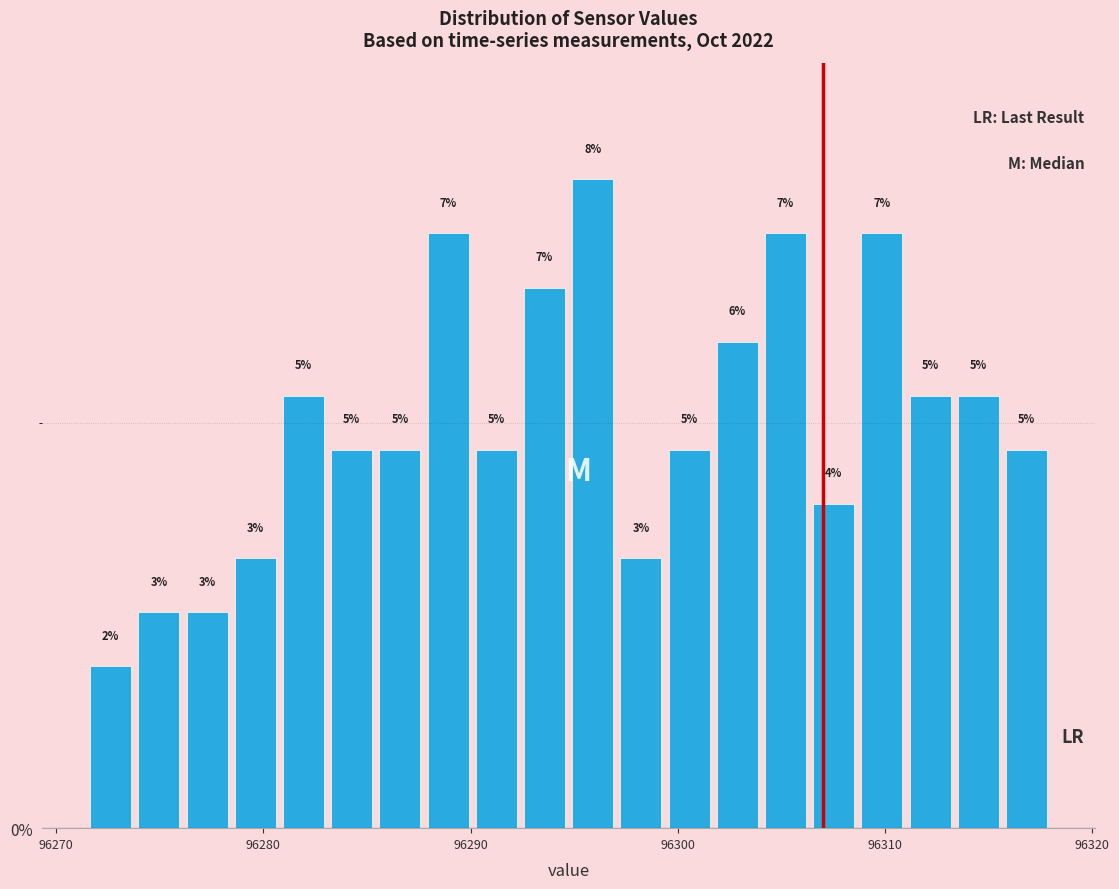

Read against the x-axis, roughly where is the centre of the tallest bar?

96296